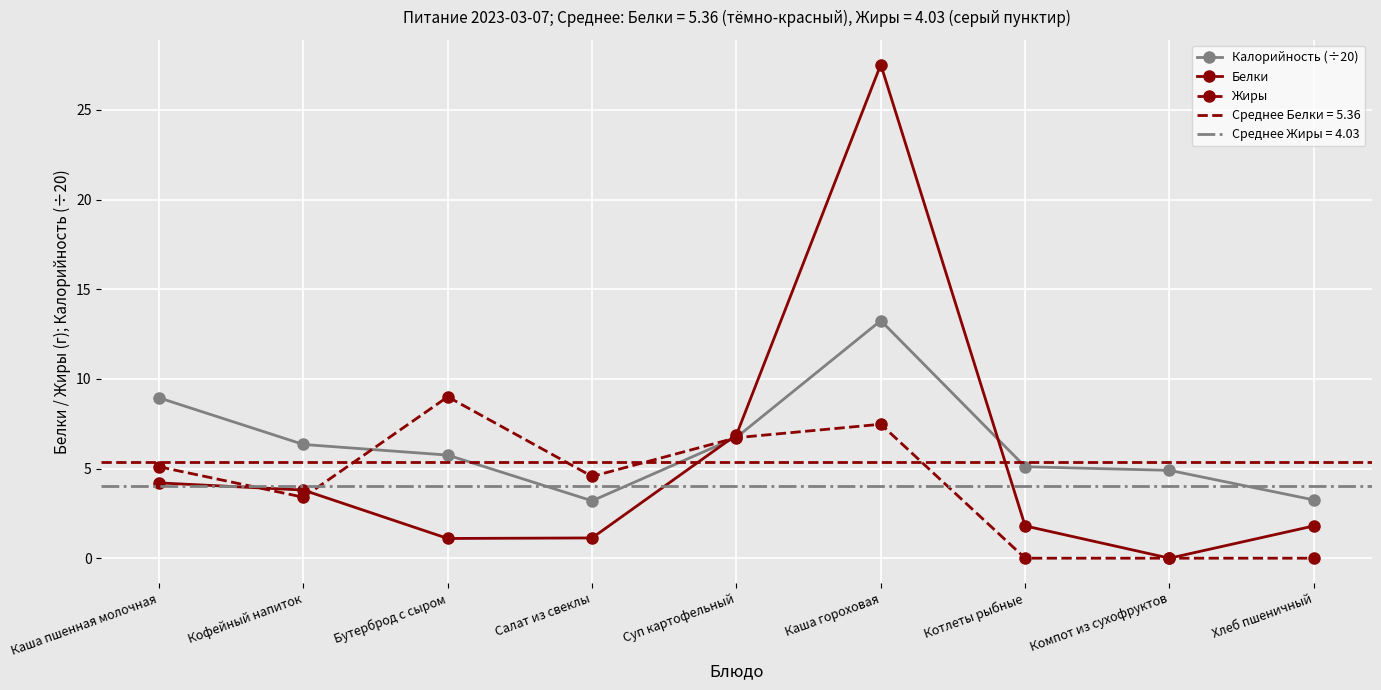

At Салат из свеклы, list the series in order from largest to smallest.

Жиры, Калорийность (÷20), Белки